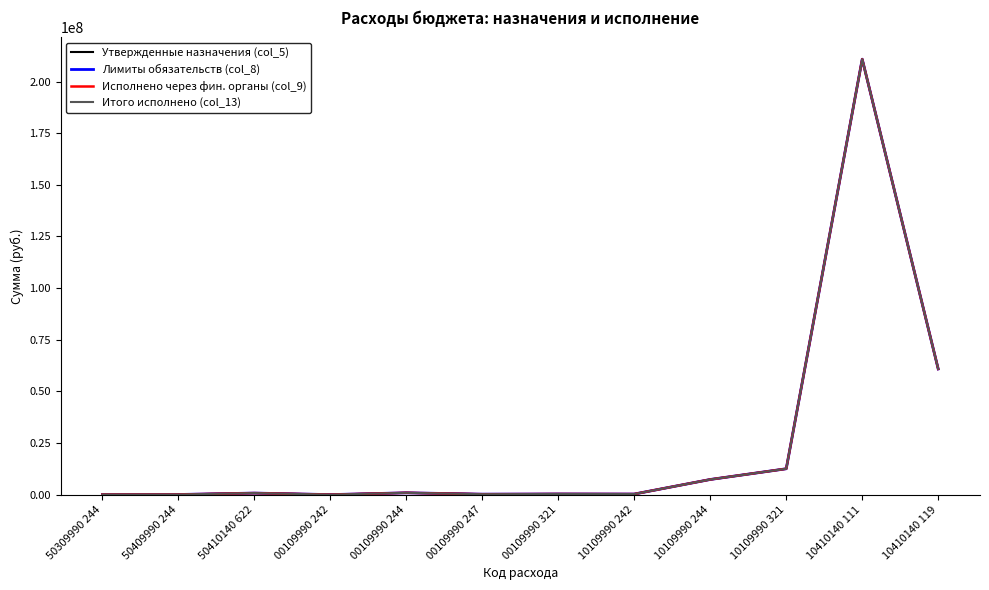

At 50309990 244, list the series in order from largest to smallest.

Утвержденные назначения (col_5), Лимиты обязательств (col_8), Исполнено через фин. органы (col_9), Итого исполнено (col_13)